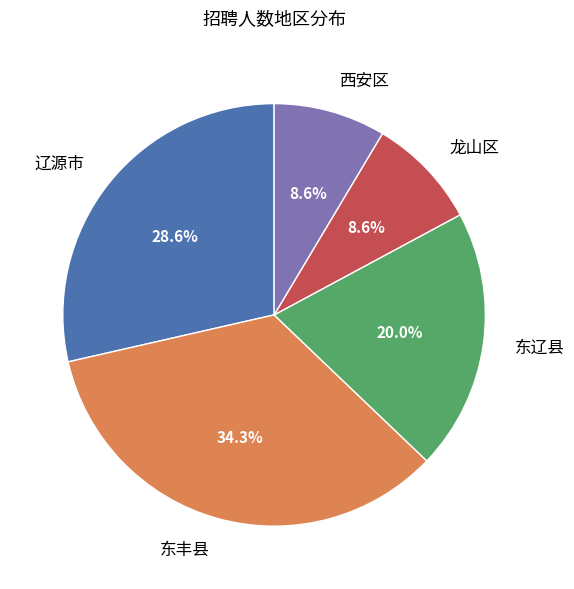

Which has a higher value, 辽源市 or 龙山区?

辽源市